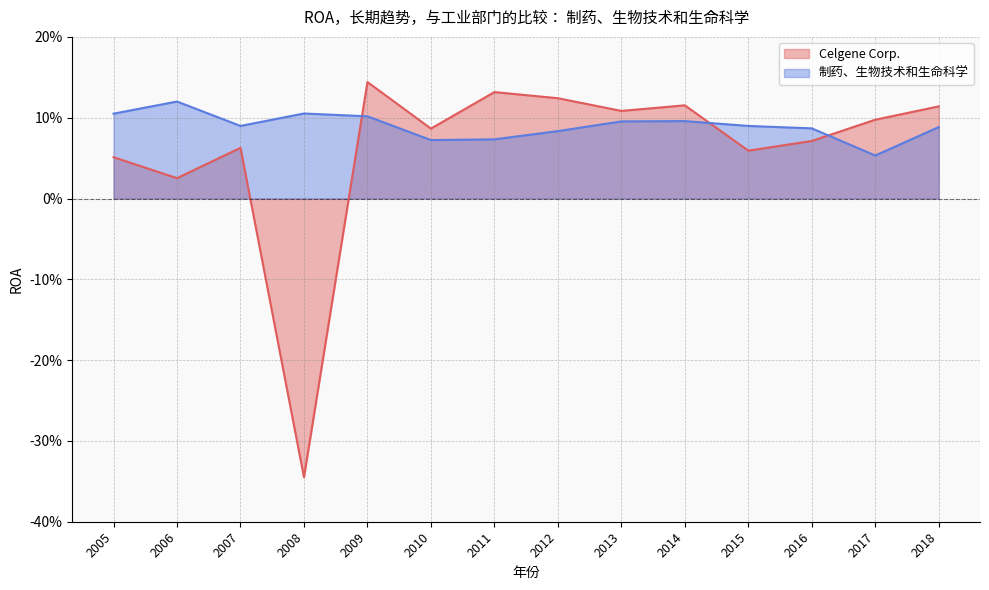

At which category does the chart reach its peak across all series?

2009